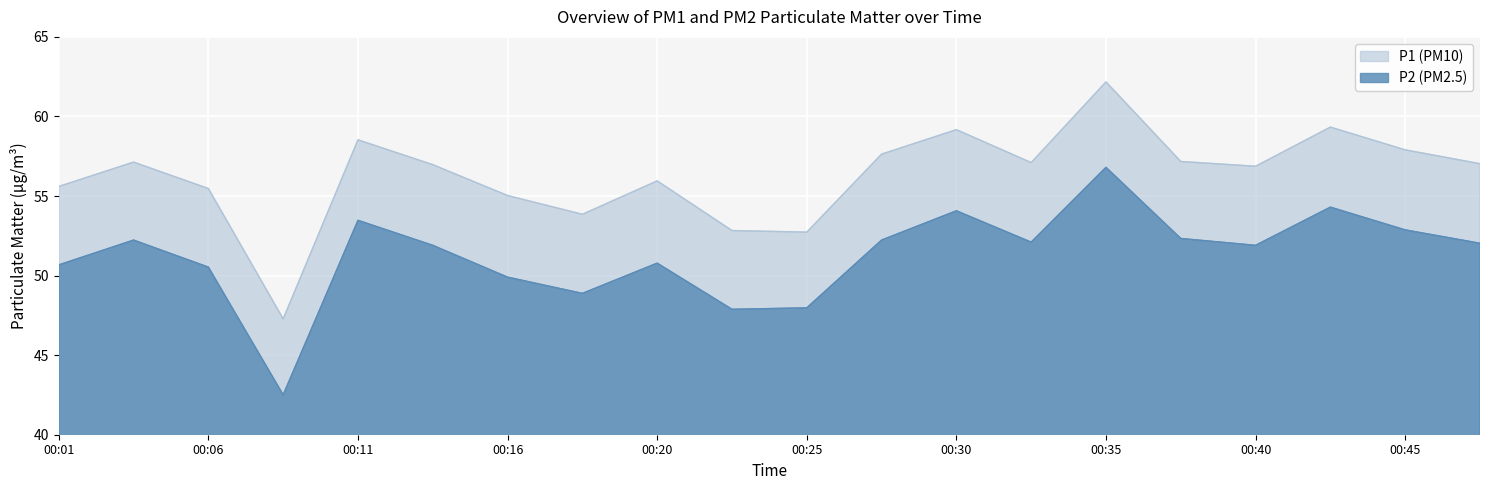

Does the chart display data point markers on the line(s)?

No